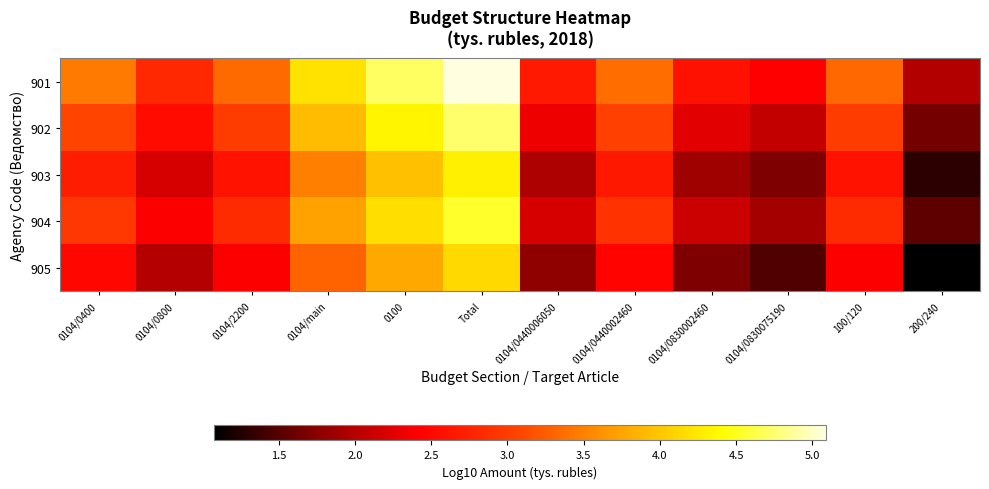

The 904 series shows 3.7 at 0104/main. True or false?

True